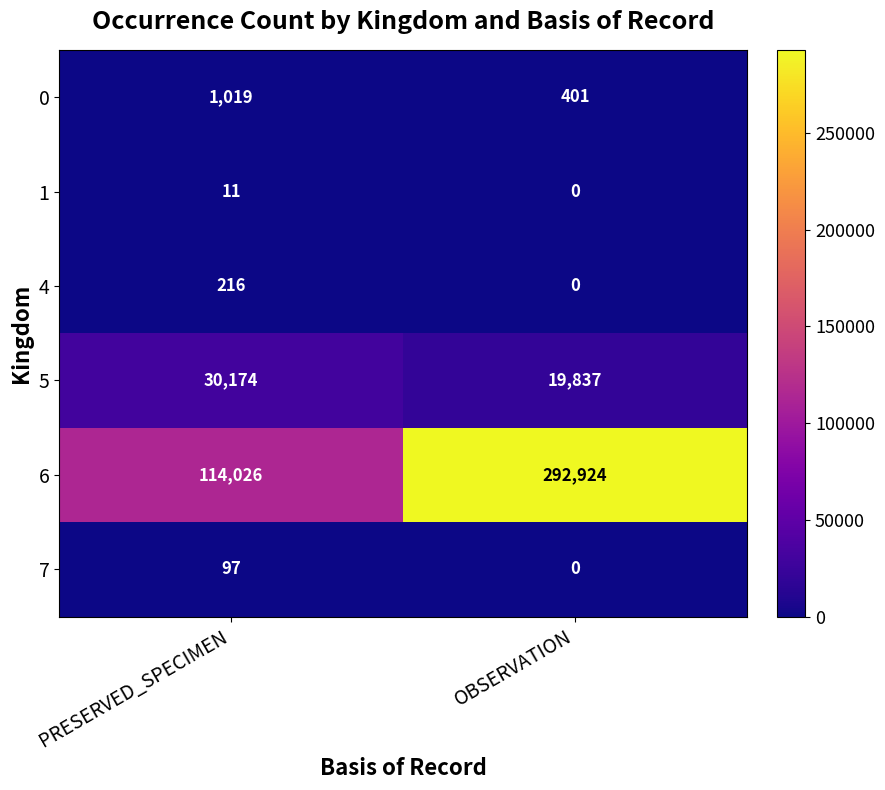

Which series has the largest total across all categories?

6